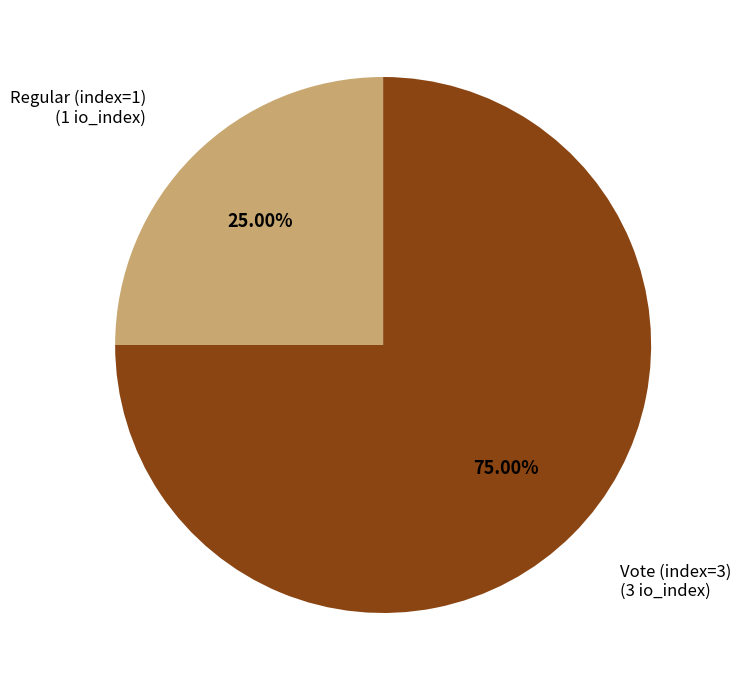

Does Regular (index=1) account for over 50% of the chart?

No